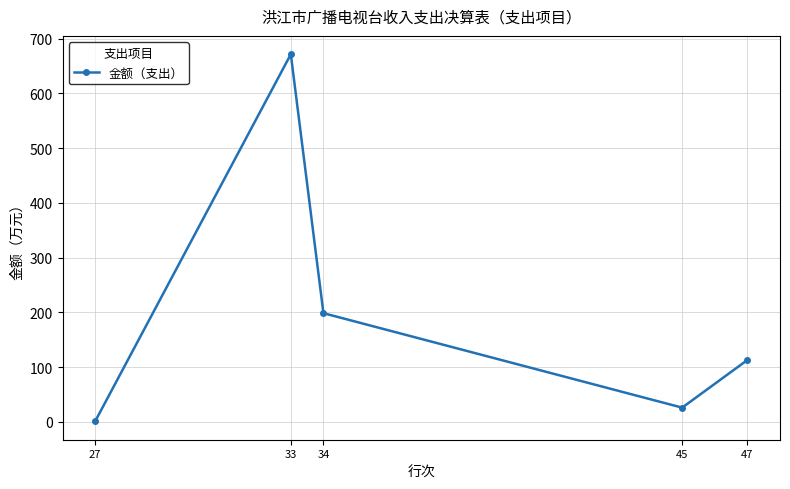

How many points are higher than both their immediate neighbors (excluding endpoints)?

1